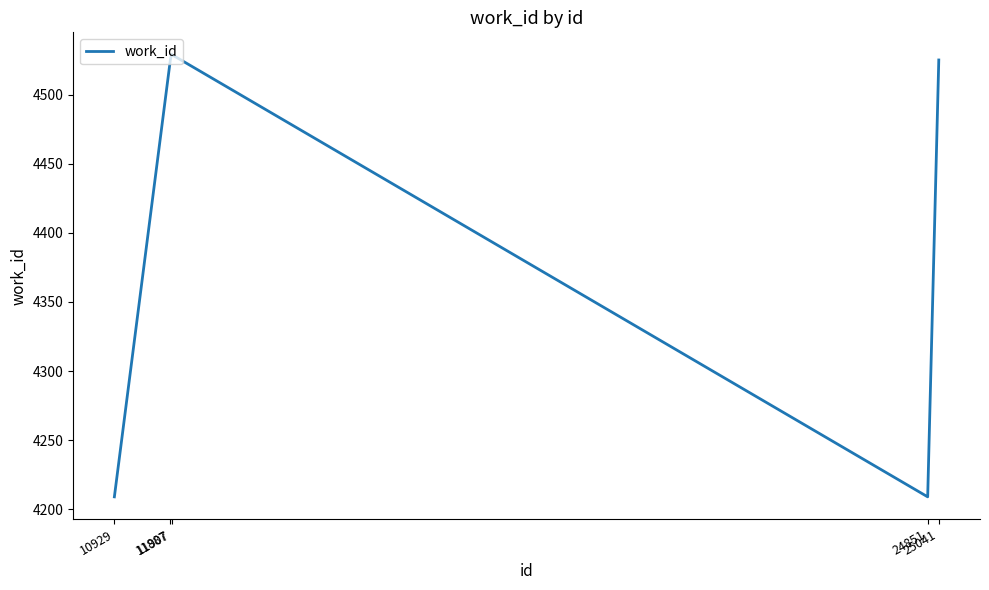

What is the difference between the maximum and minimum values?

320